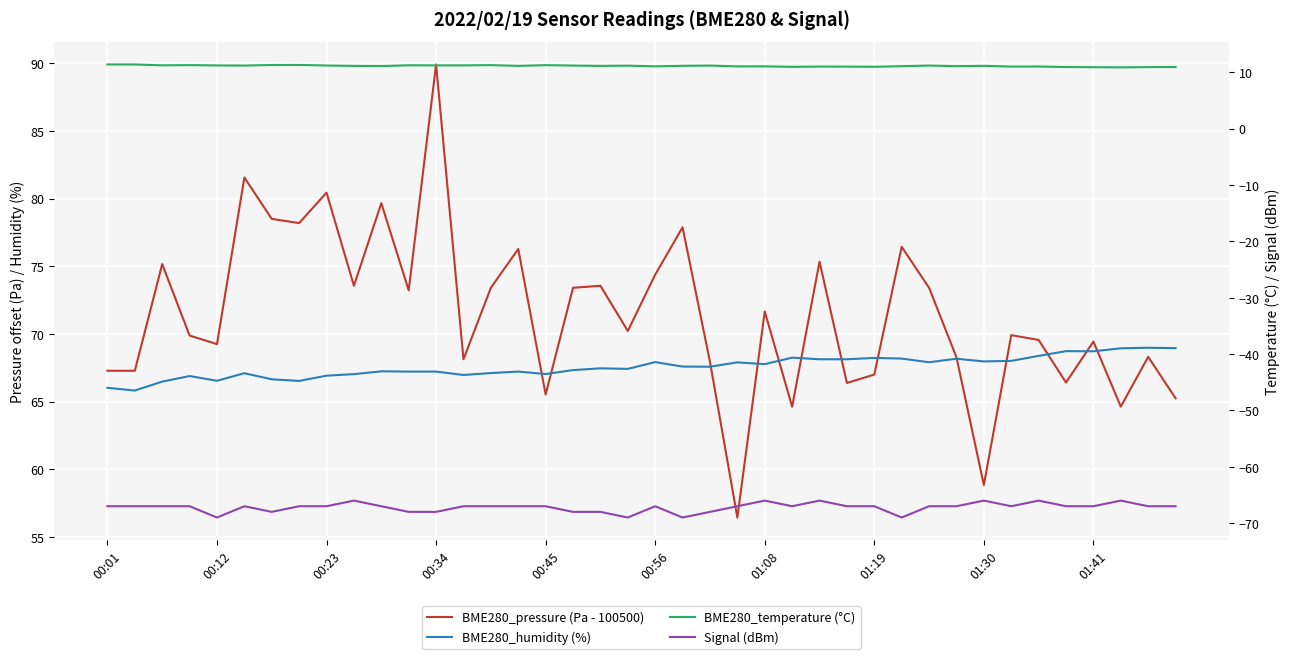

How many lines are shown in the chart?

4